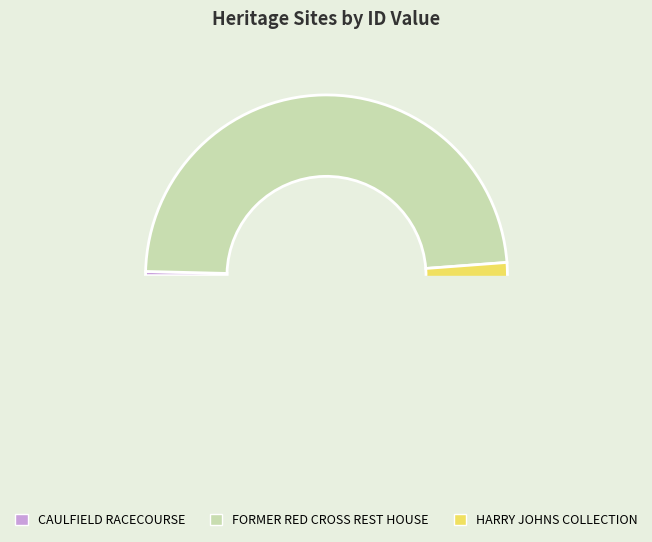

Is it true that CAULFIELD RACECOURSE is 0% of the pie?

True